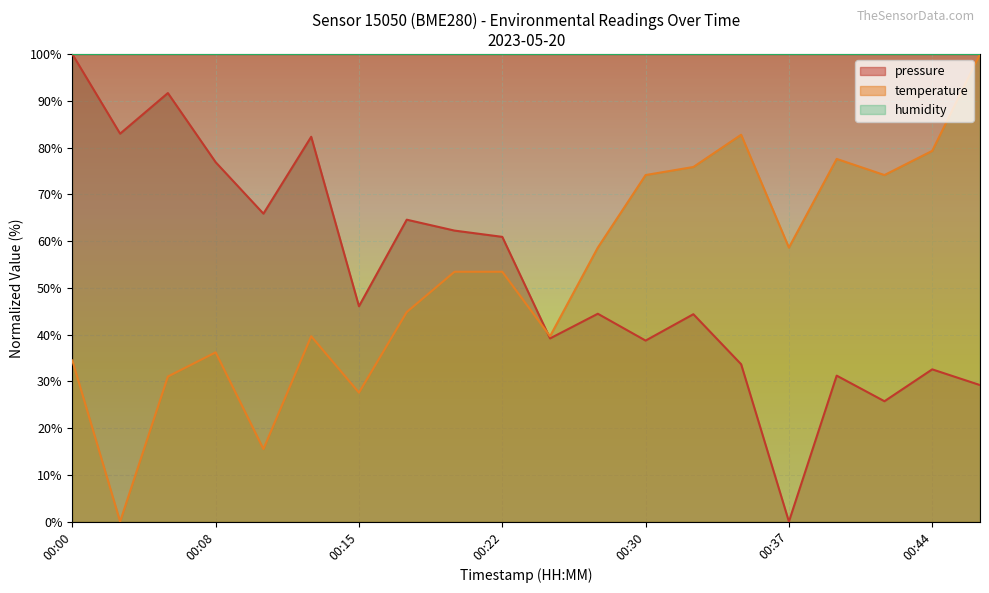

Does the chart display data point markers on the line(s)?

No